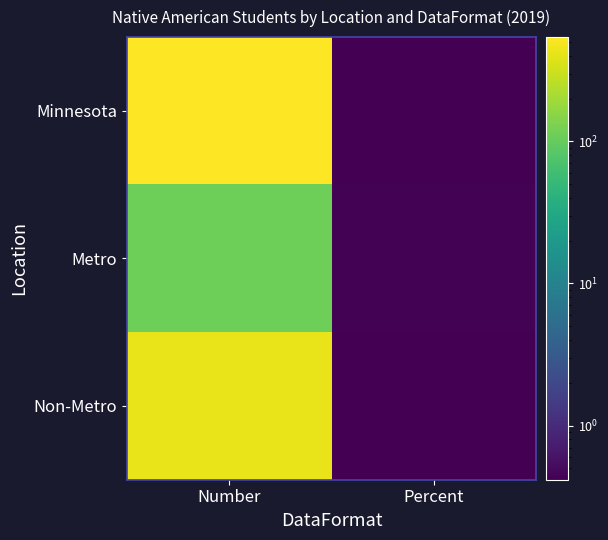

What is the maximum value shown in the chart?

542.0